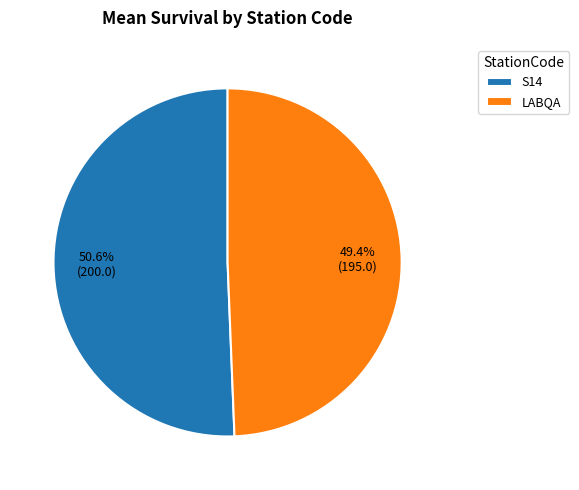

Which has a higher value, LABQA or S14?

S14